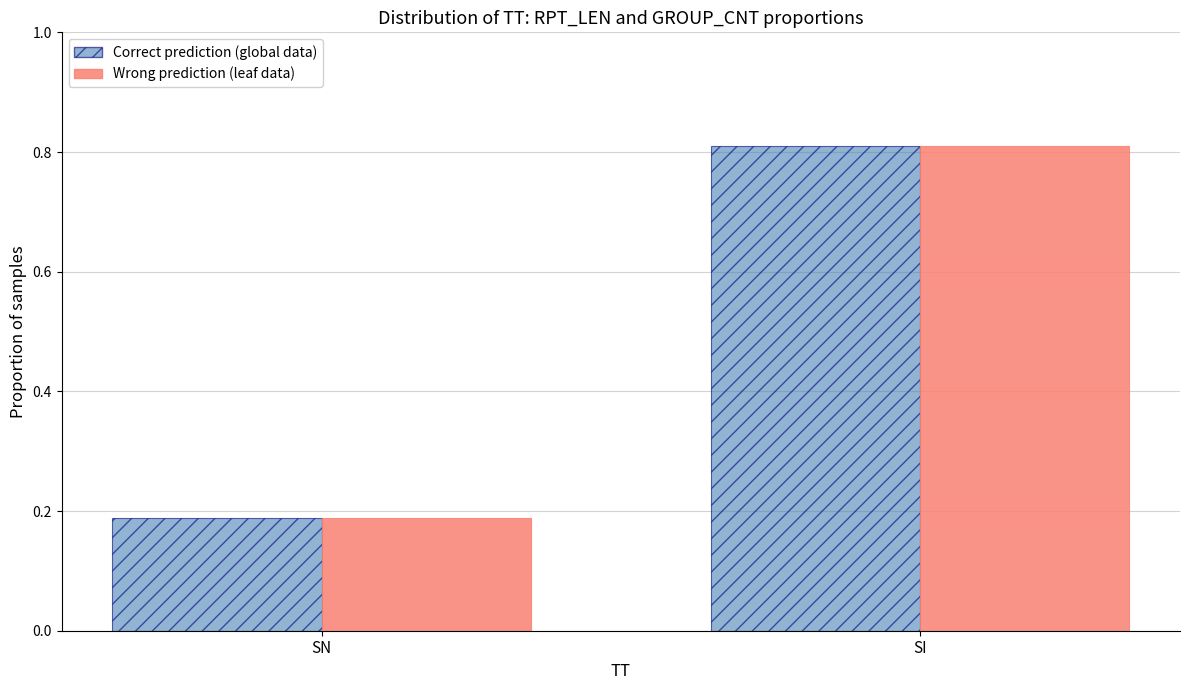

What is the total value across all series at SI?

1.6